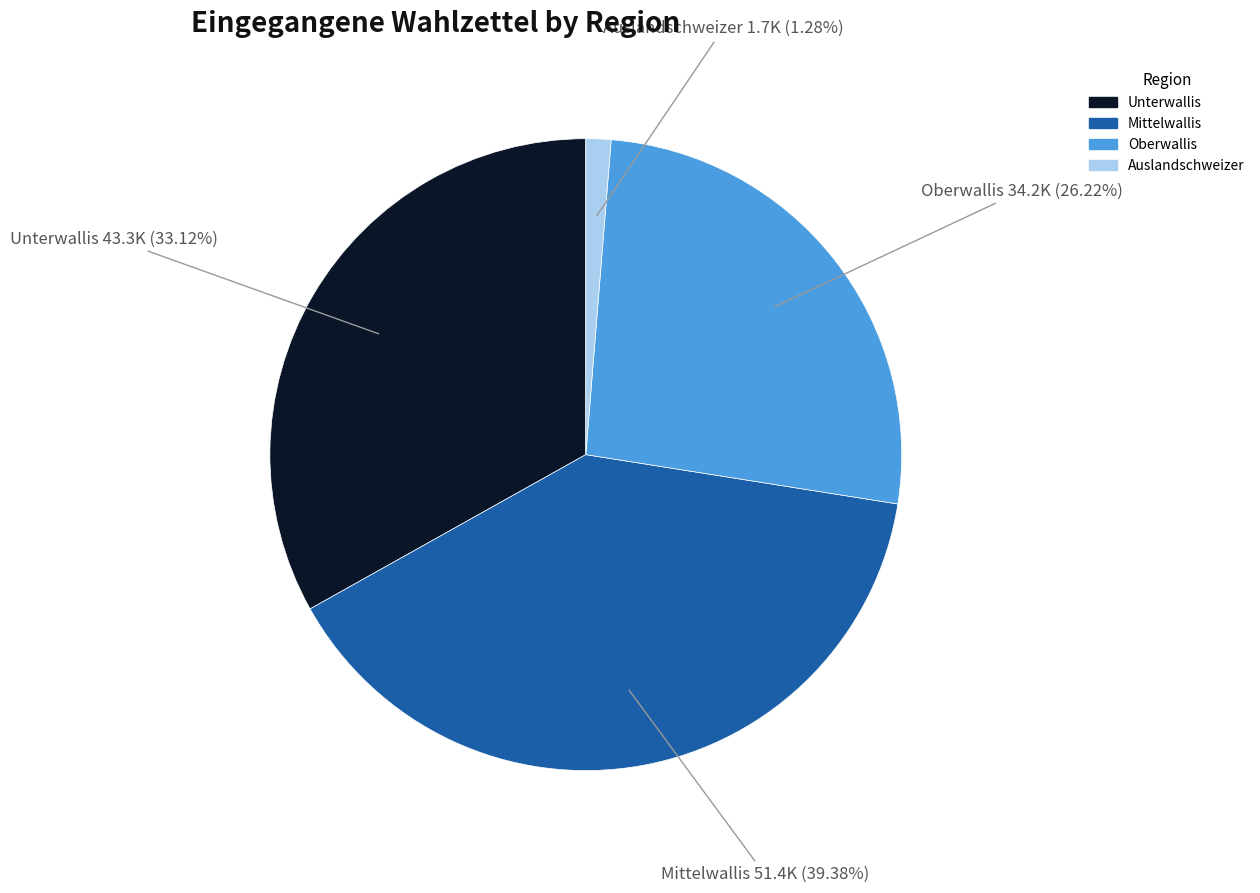

Does Unterwallis represent more than half of the total?

No